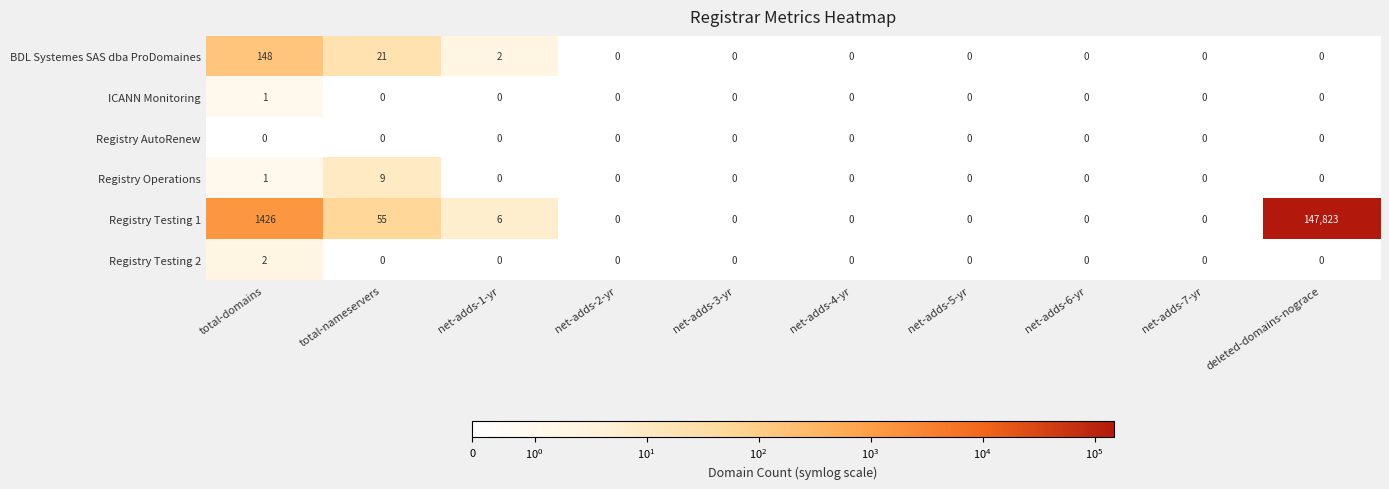

The Registry Testing 1 series shows 0 at net-adds-5-yr. True or false?

True